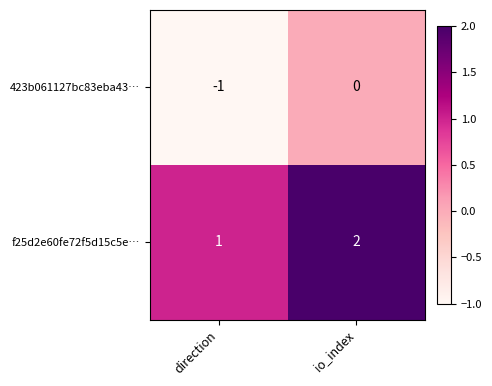

Which label corresponds to the largest value in the chart?

io_index